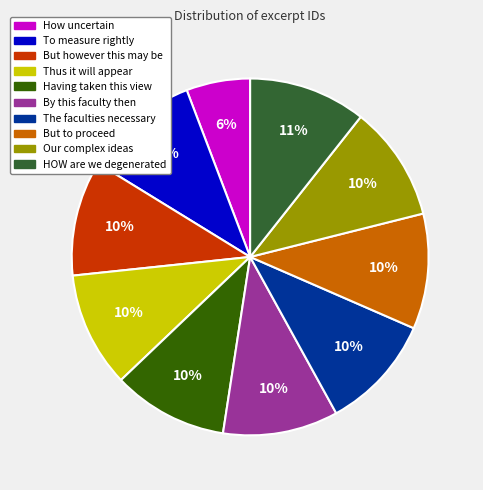

How many segments does this pie chart have?

10